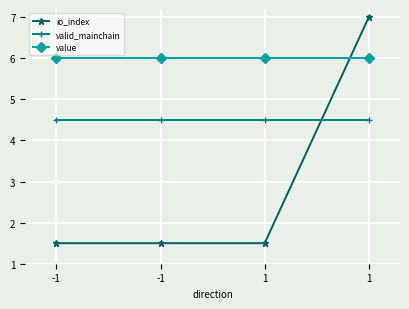

Which series ends up on top after the final intersection of io_index and value?

io_index